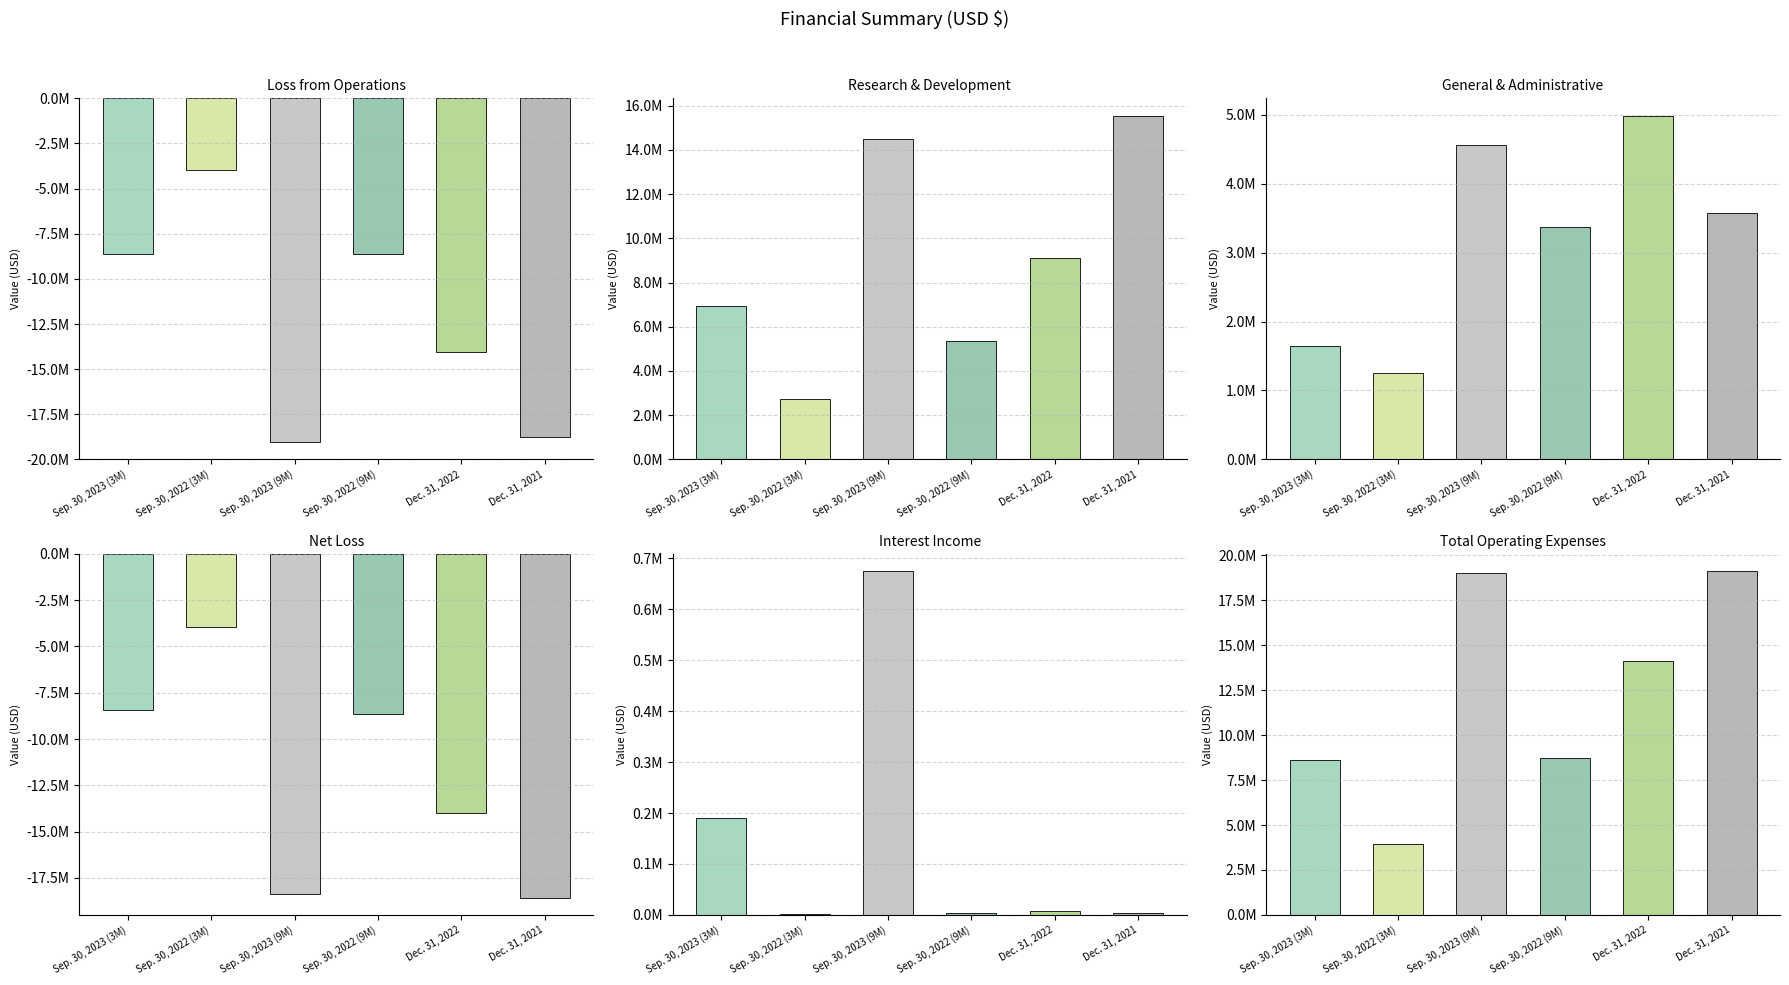

The Interest Income series shows 1560 at Sep. 30, 2022 (9M). True or false?

False